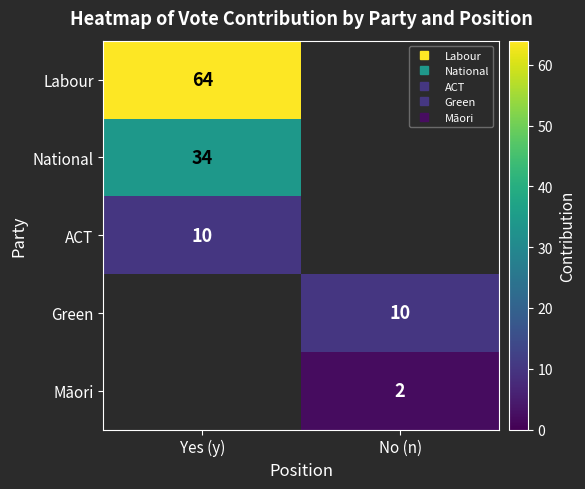

Read the Green value at No (n).

10.0